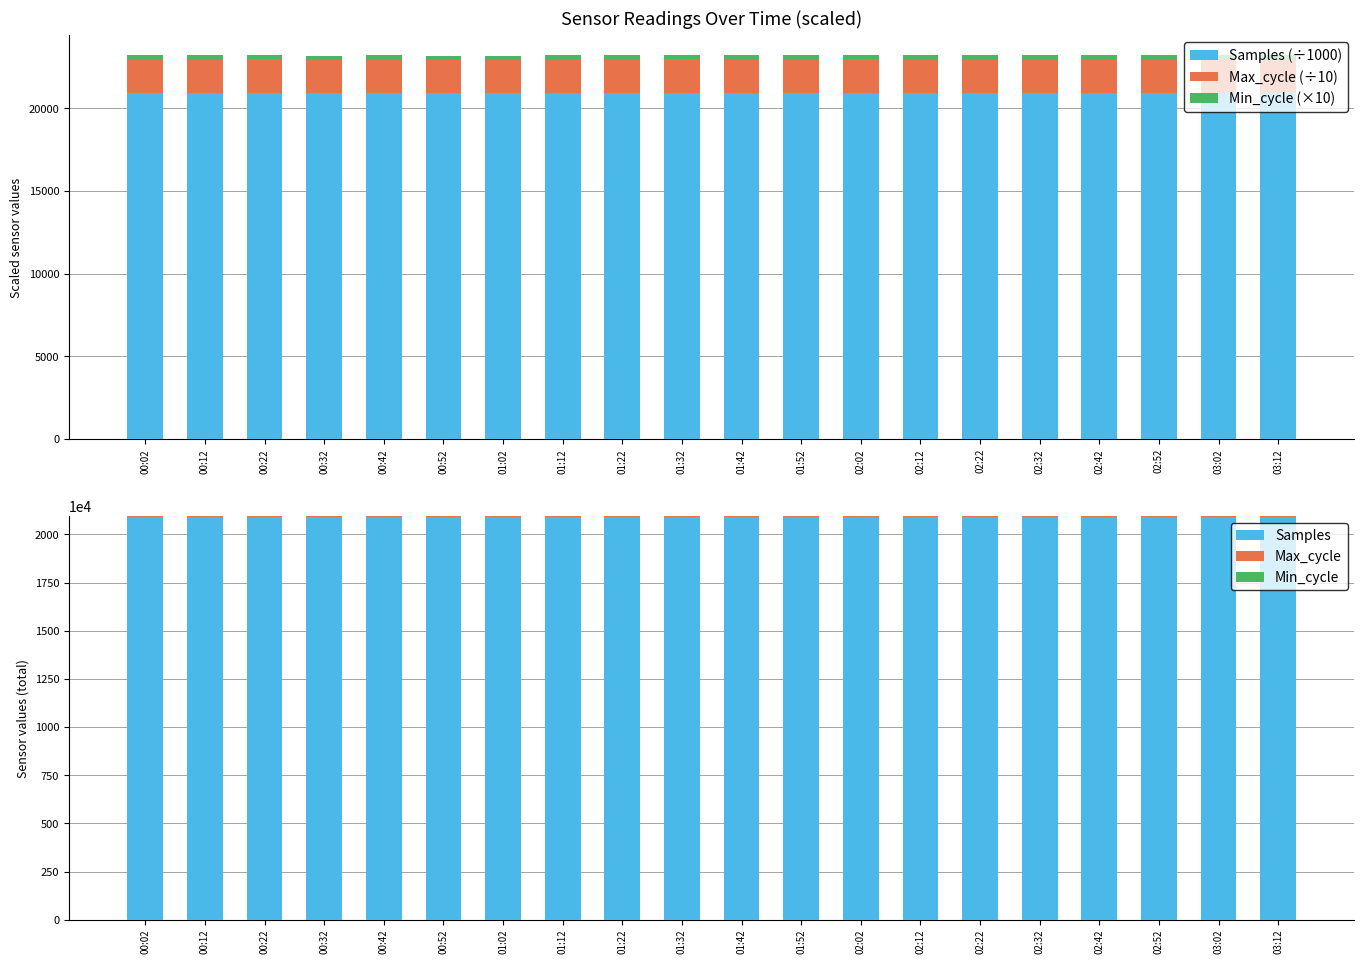

What is the approximate value of Samples at 03:02?

20920392